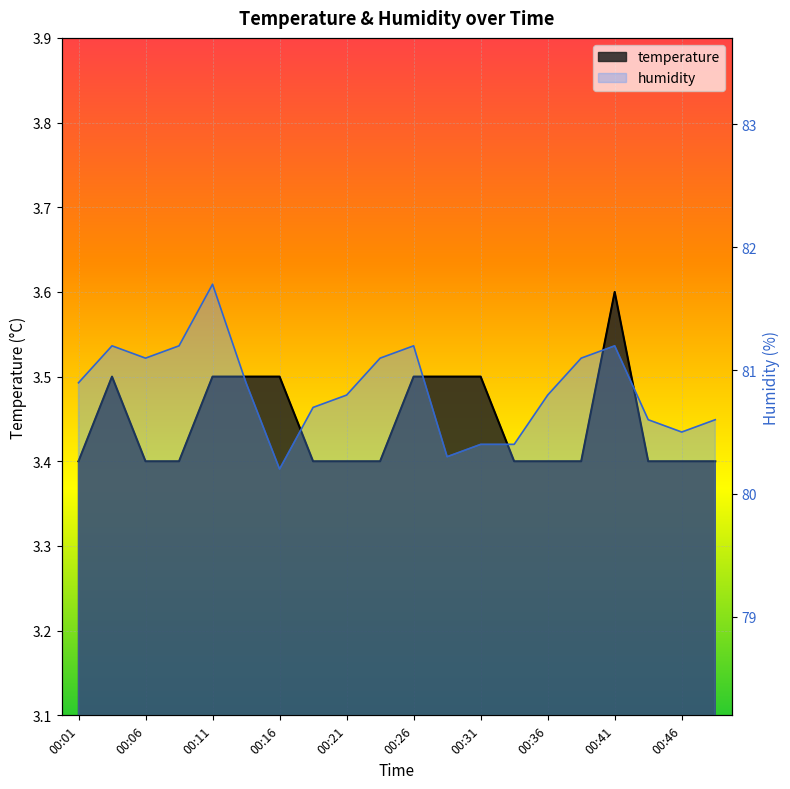

True or false: humidity has a value of 20.3 at 00:26.

False